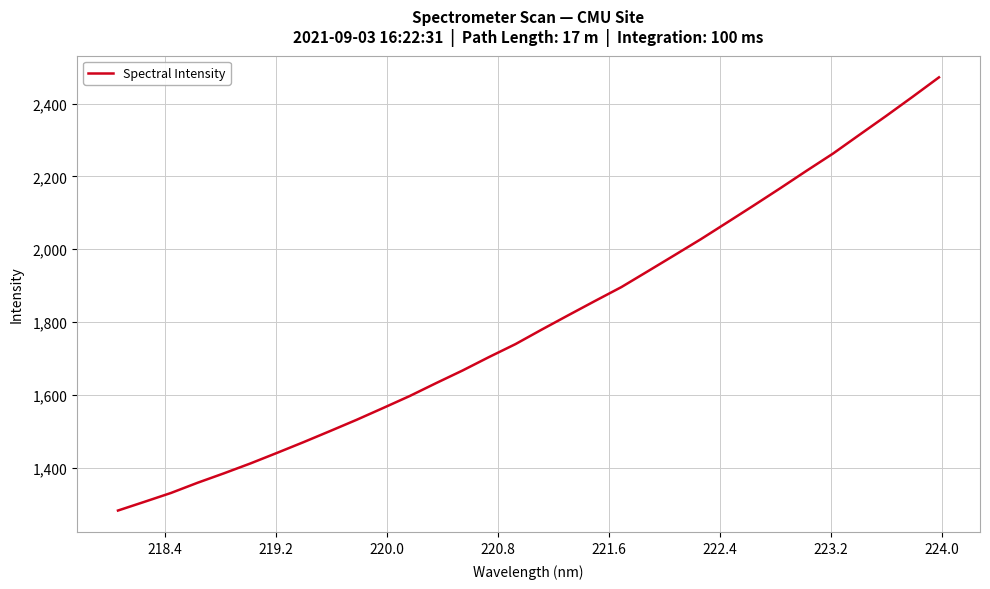

Reading left to right, what are all the values shown in this chart?

1282.3	1306.3	1330.6	1358.5	1384.6	1411.8	1440.7	1470.1	1500.6	1531.4	1563.8	1596.6	1632.2	1666.9	1703.9	1739.5	1779.7	1819.0	1857.9	1896.1	1939.7	1983.5	2027.7	2073.9	2120.4	2167.6	2215.9	2263.2	2314.8	2366.1	2418.7	2472.3